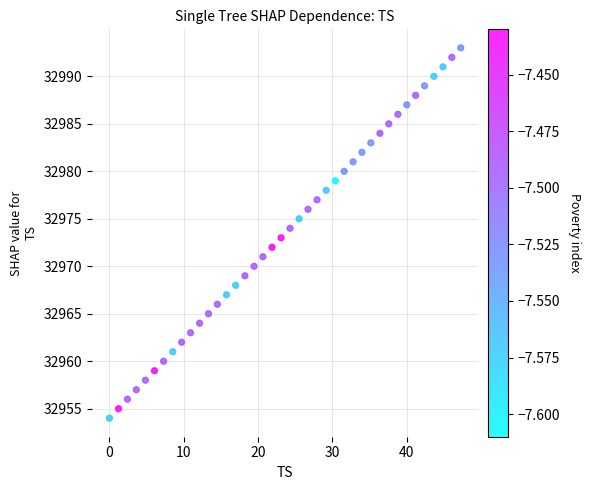

What is the range of Y values (max minus min)?

39